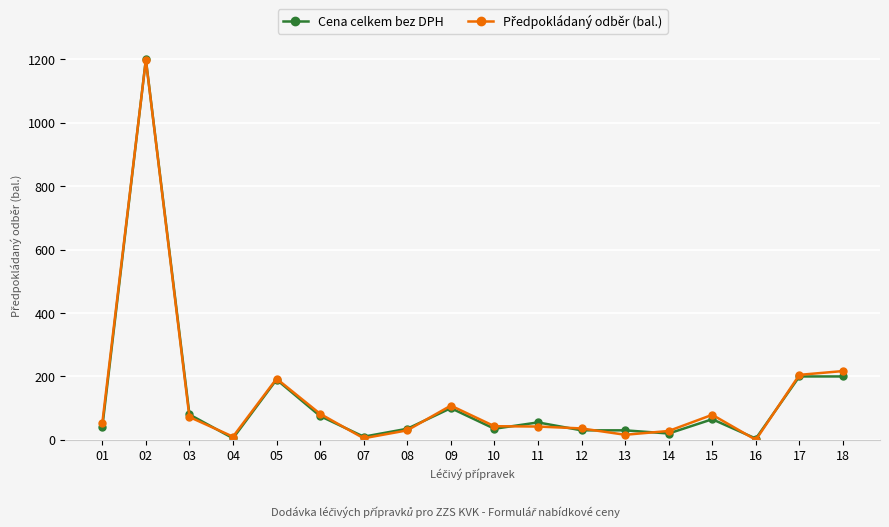

What is the sum of the Cena celkem bez DPH values at 14 and 01?

60